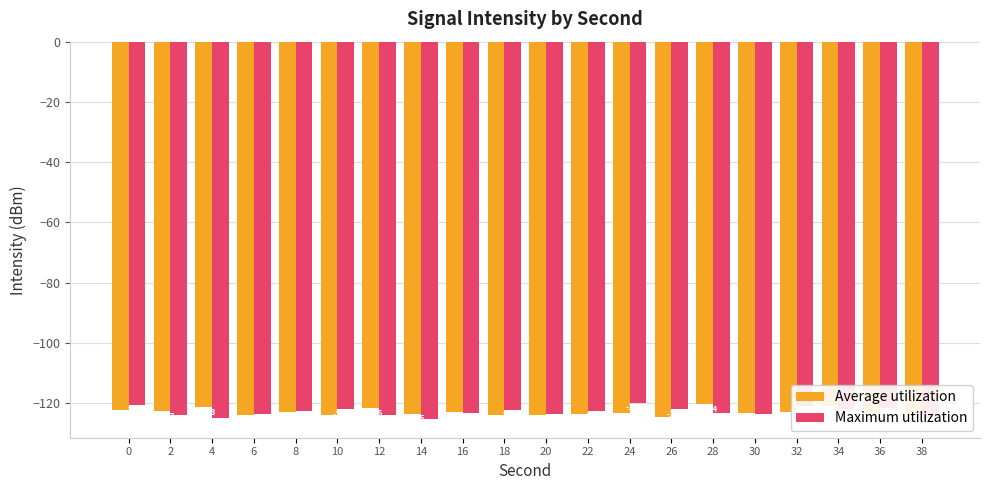

What is the difference between the maximum and minimum values in the Average utilization series?

4.2